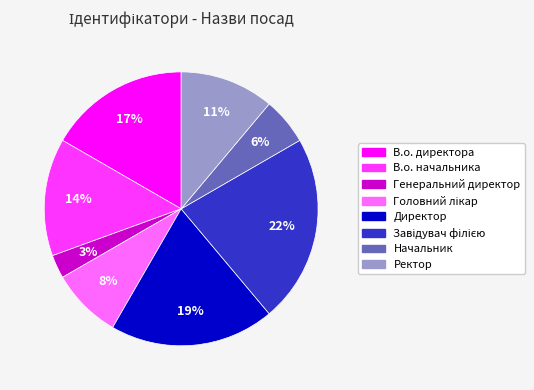

Do Ректор and Начальник together represent more than half of the pie?

No